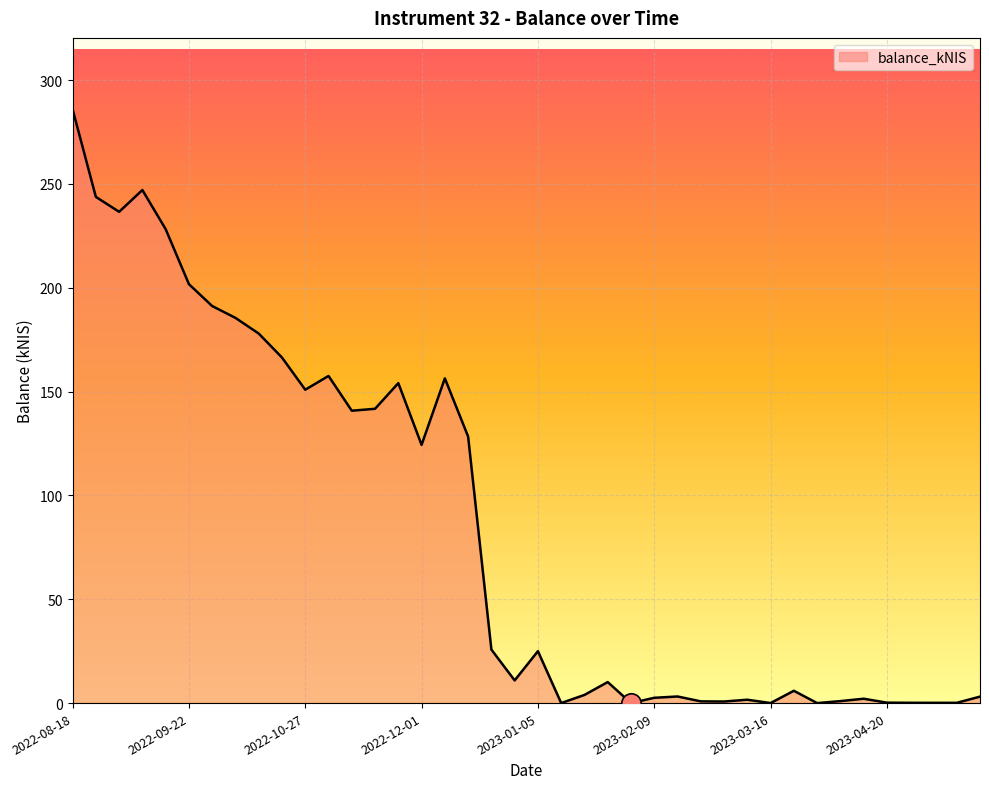

What is the difference between the maximum and minimum values?

286.0